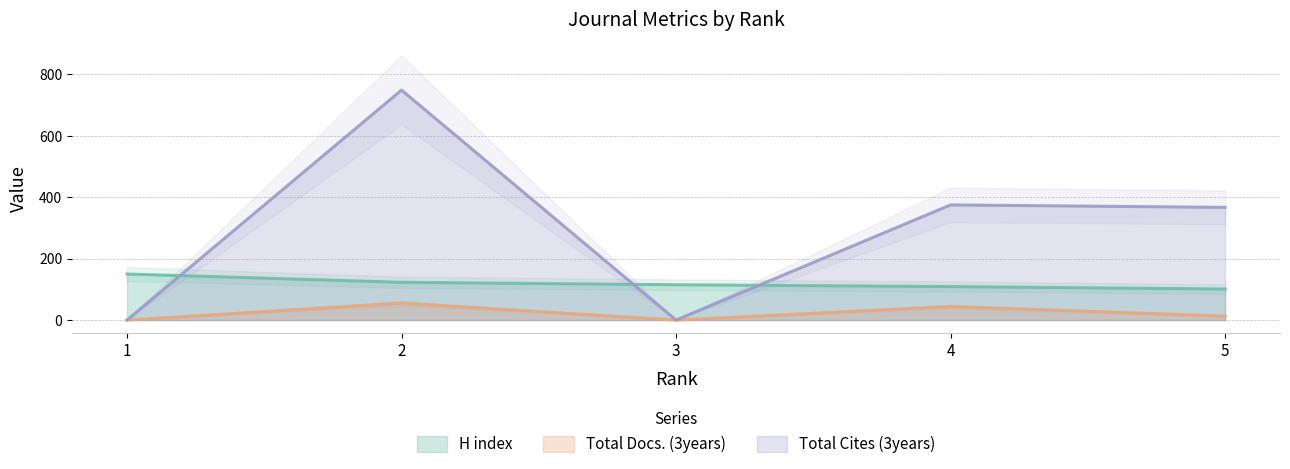

At which label is Total Cites (3years) closest to 374?

4